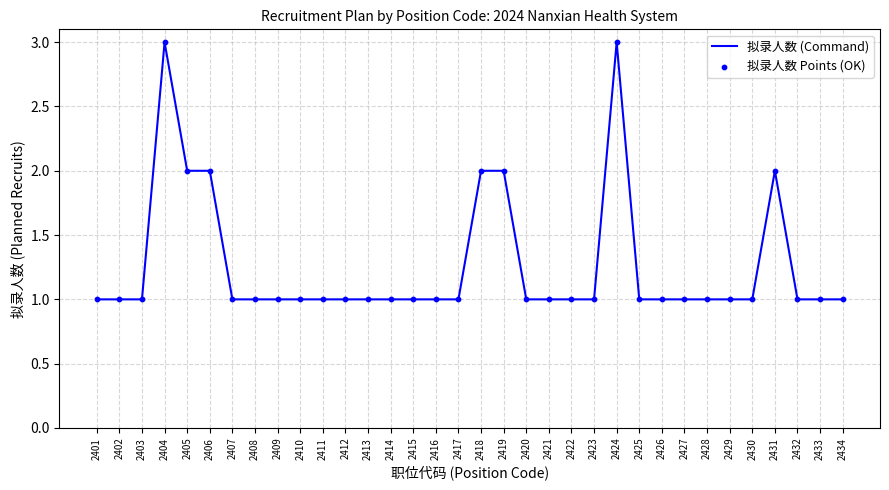

What is the ratio of the value at 2401 to the value at 2424?

0.3